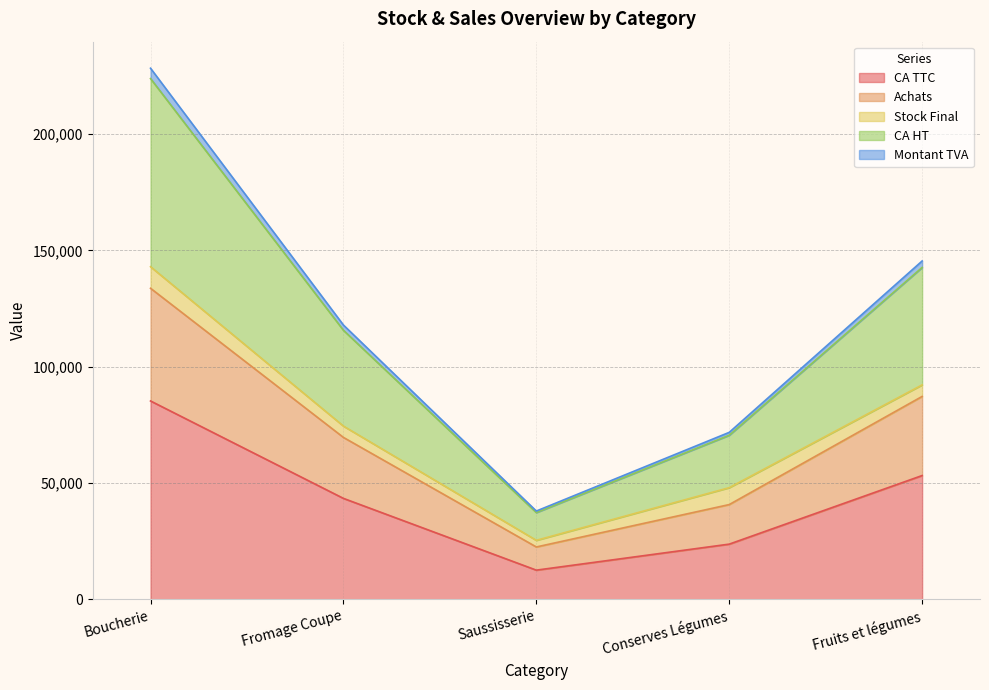

At which category is the sum across all series the highest?

Boucherie